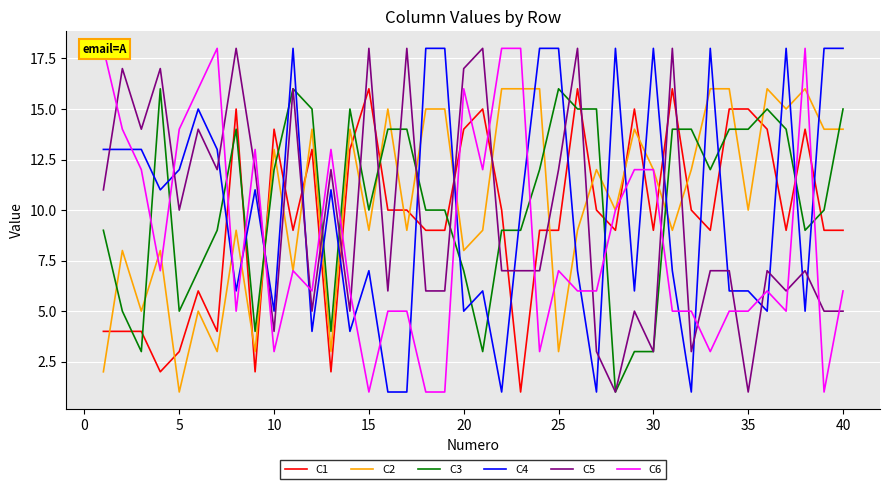

The C1 series shows 14 at 20. True or false?

True